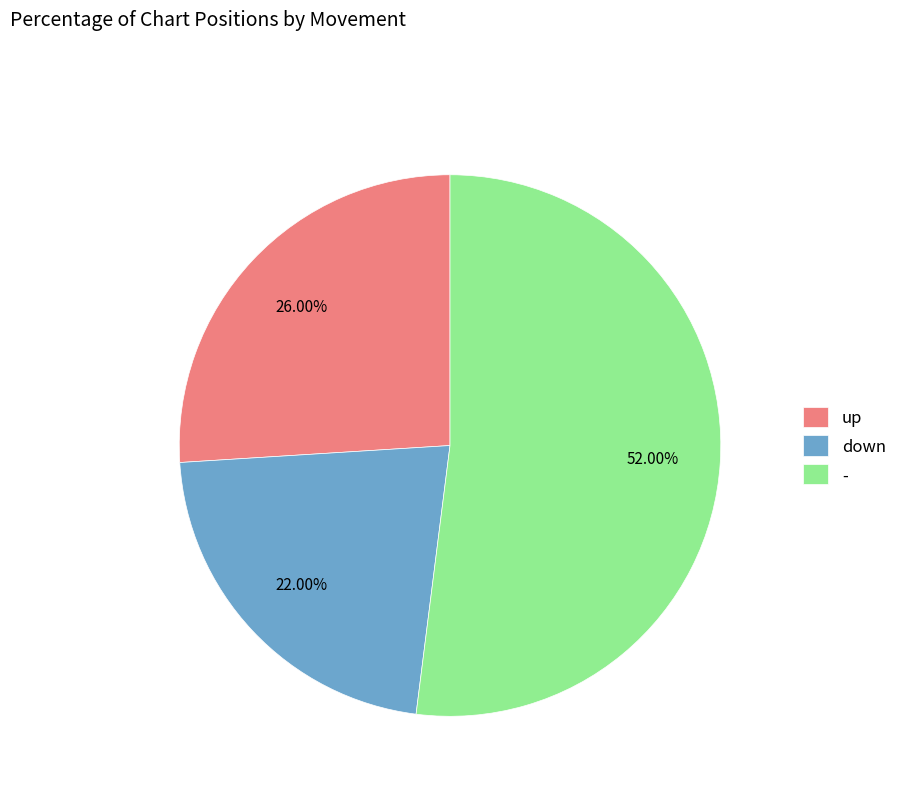

To the nearest percent, what is the difference between the largest and smallest slice percentages?

30%